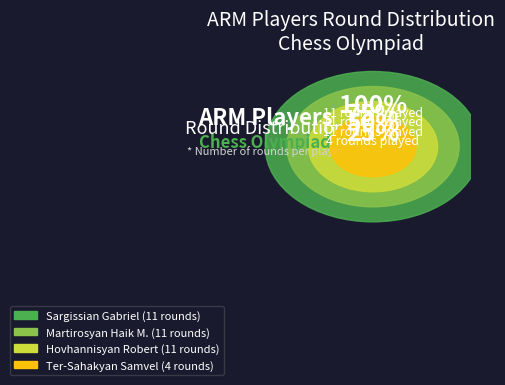

Is there a majority slice in this chart?

No